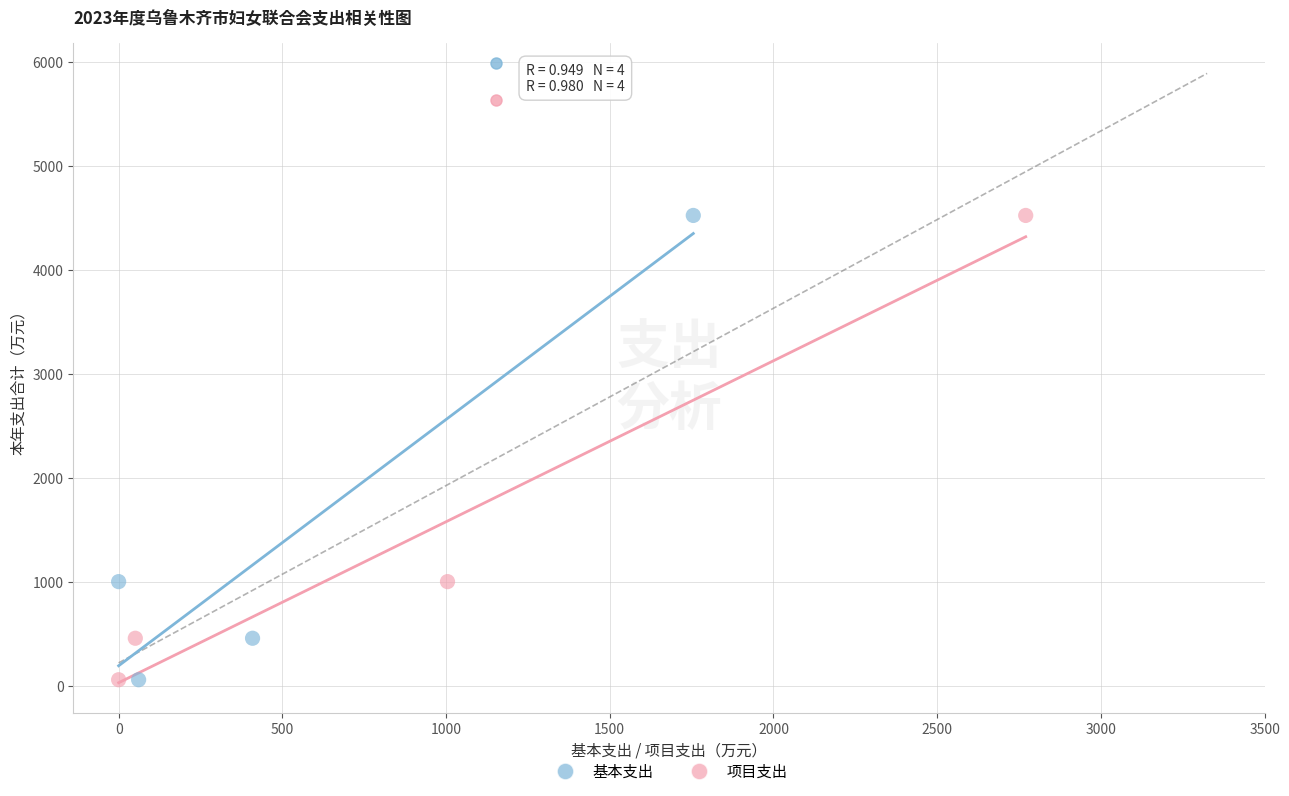

What are all the series names shown in the legend?

基本支出, 项目支出